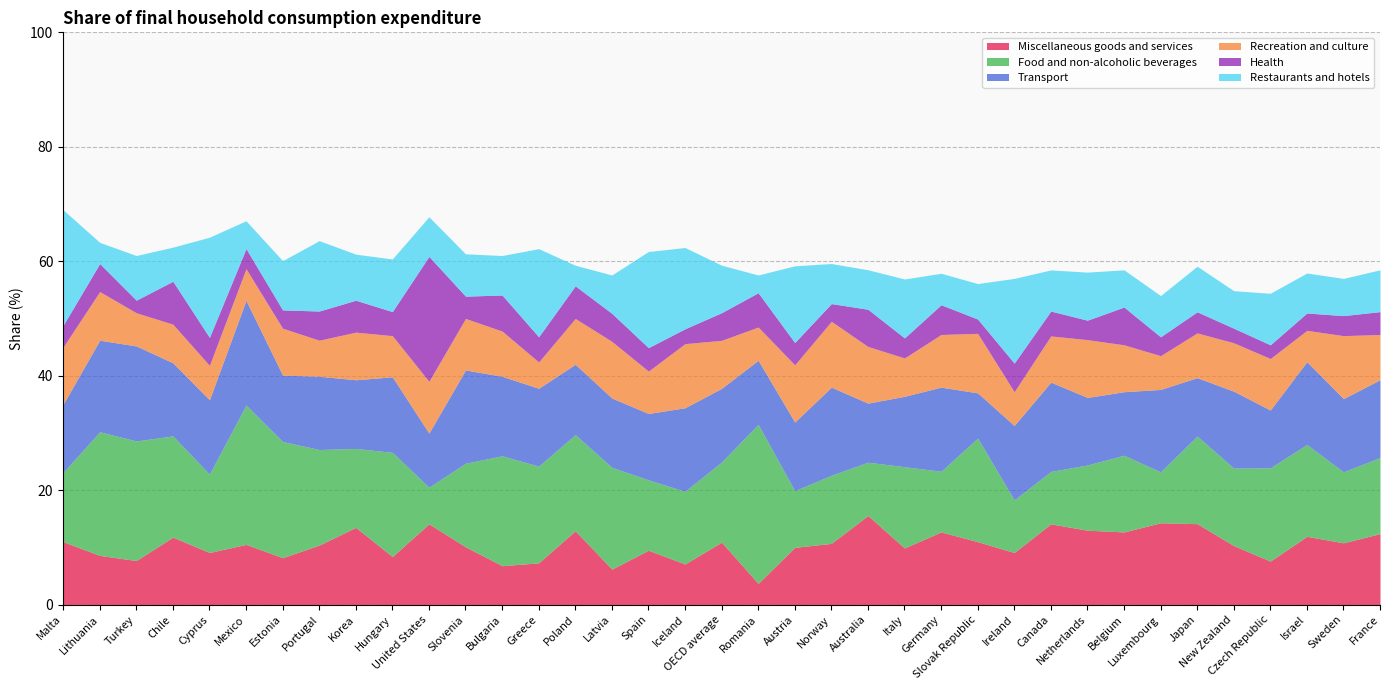

What is the difference between the maximum and minimum values in the Health series?

19.6